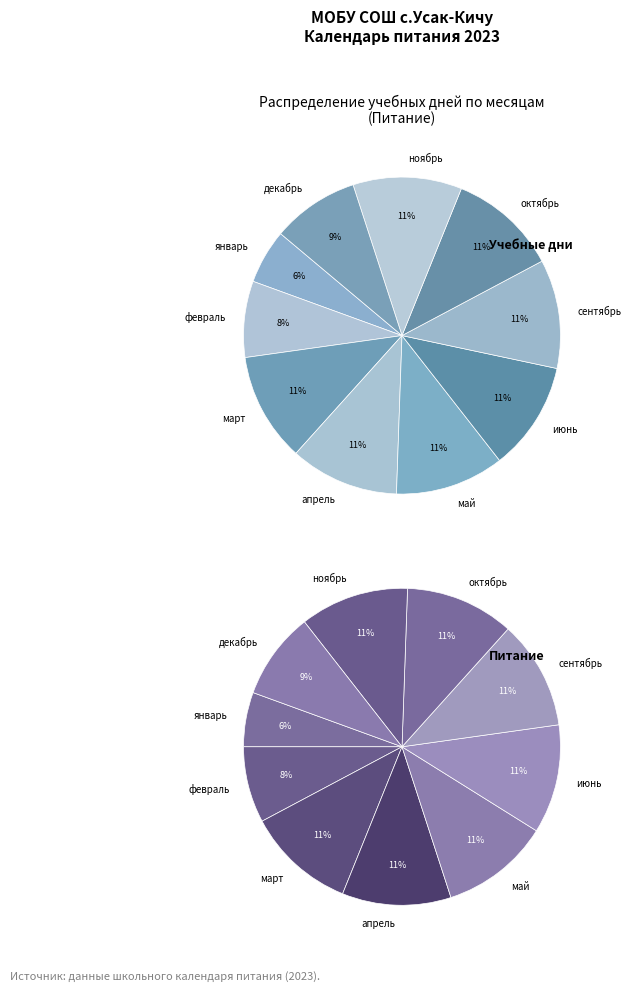

How many slices are in this pie chart?

10